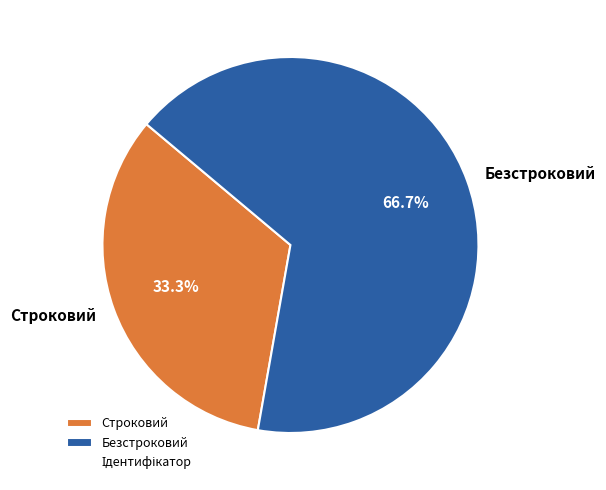

To the nearest percent, what is the combined percentage of Строковий and Безстроковий?

100%